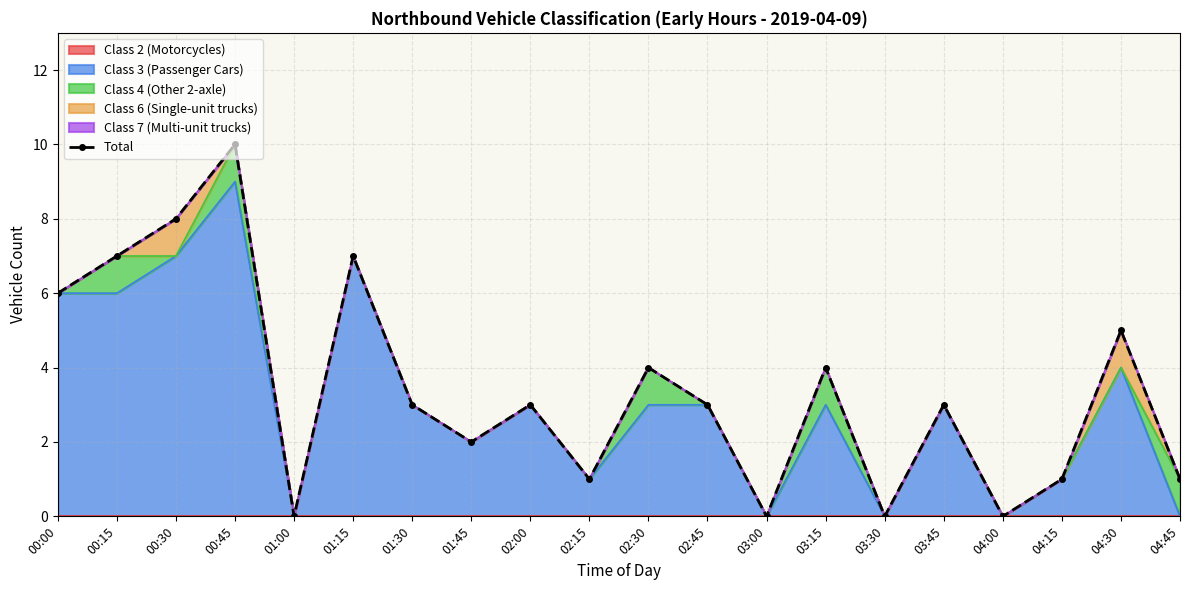

What is the change in value from 00:30 to 04:00?

-8